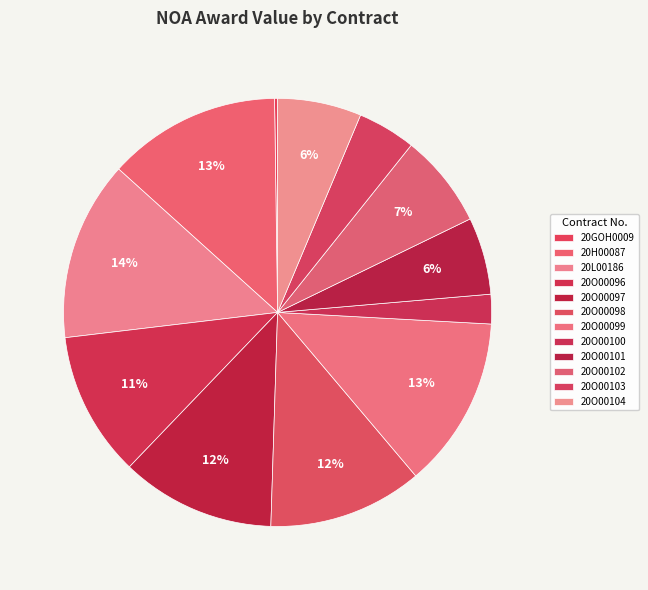

Which category has the smallest portion of the pie?

20GOH0009